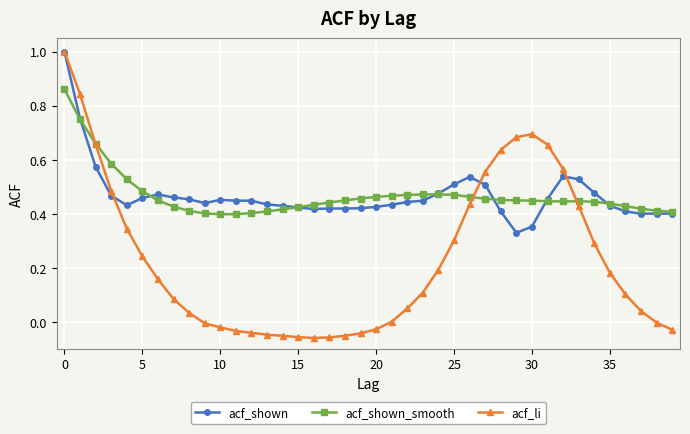

What is the maximum value shown in the chart?

1.0